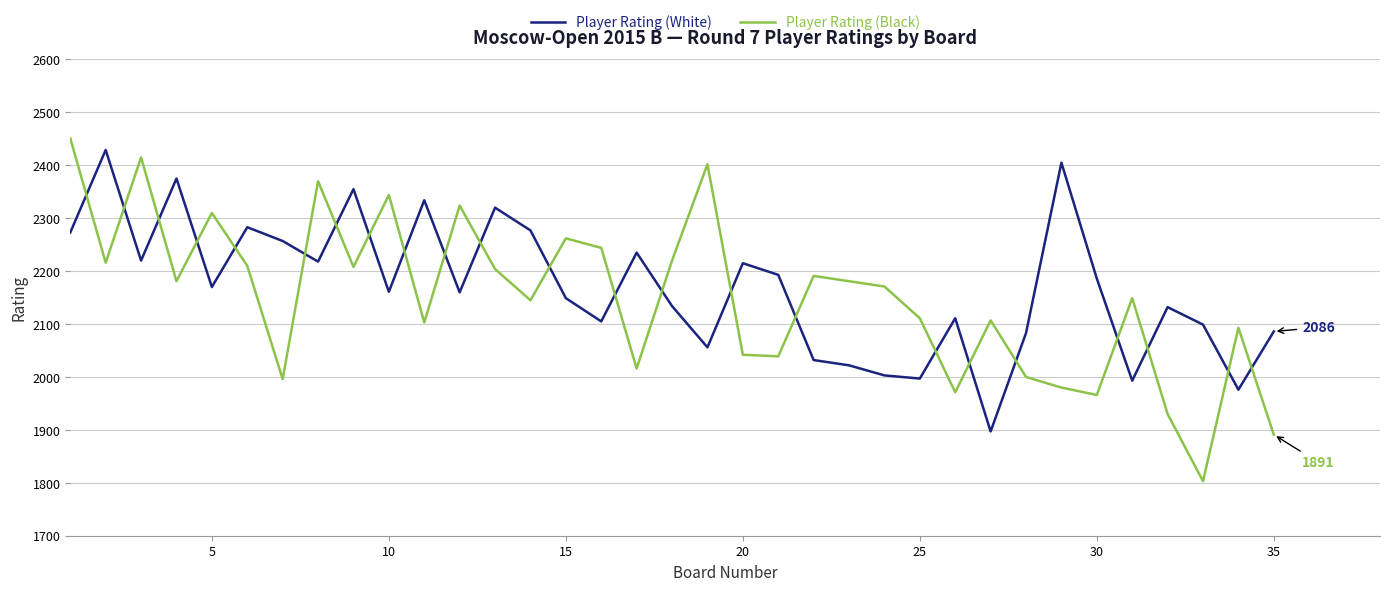

Which series has the widest spread of values?

Player Rating (Black)